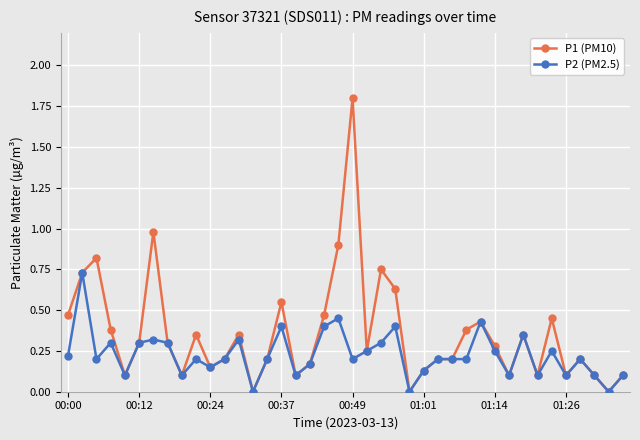

What is the greatest value displayed?

1.8